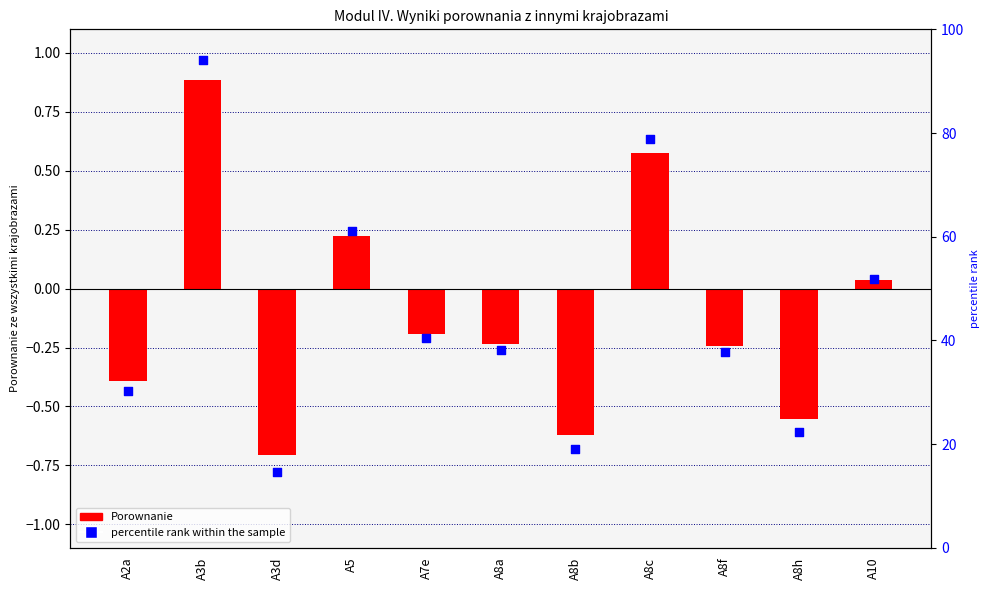

Is the value of Porownanie at A3d greater than the value of percentile rank within the sample at A2a?

No